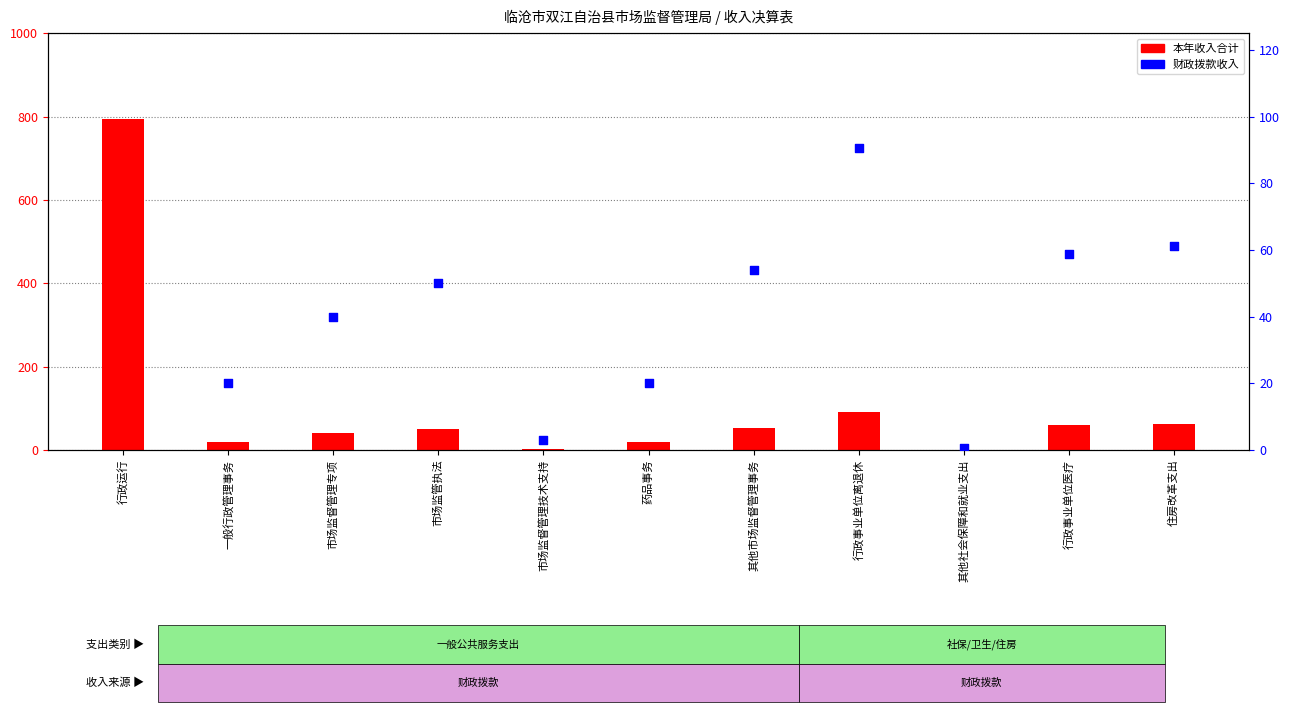

Which series reaches the maximum Y coordinate?

本年收入合计